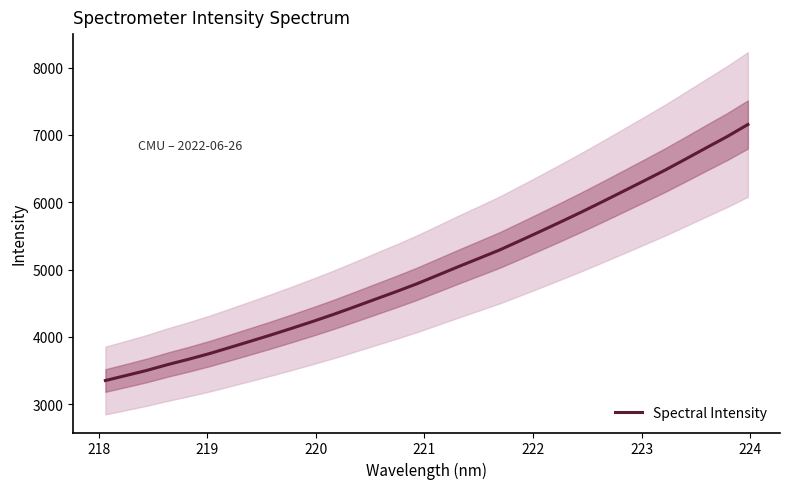

What is the highest value of the Spectral Intensity series?

7154.5